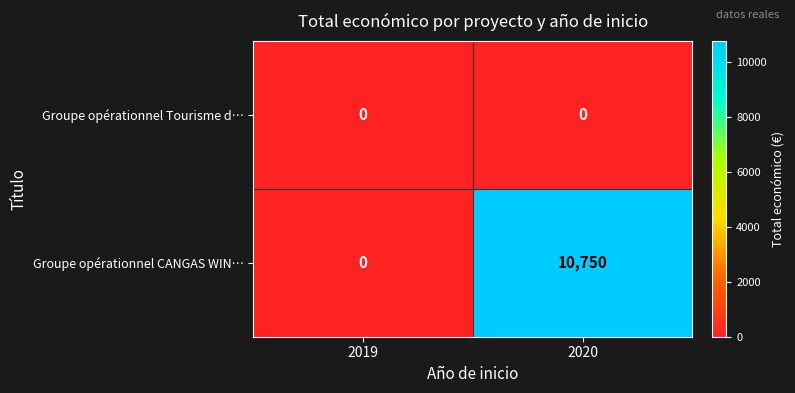

Rank the series by their average value, from lowest to highest.

Groupe opérationnel Tourisme d…, Groupe opérationnel CANGAS WIN…